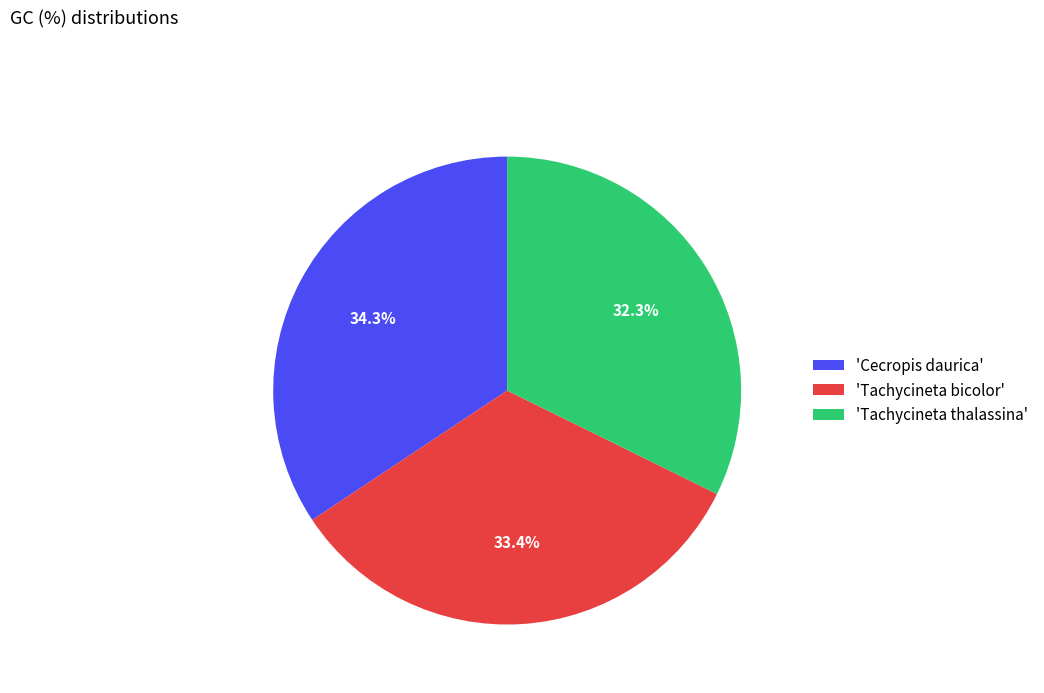

Rank the categories by value from highest to lowest.

'Cecropis daurica', 'Tachycineta bicolor', 'Tachycineta thalassina'